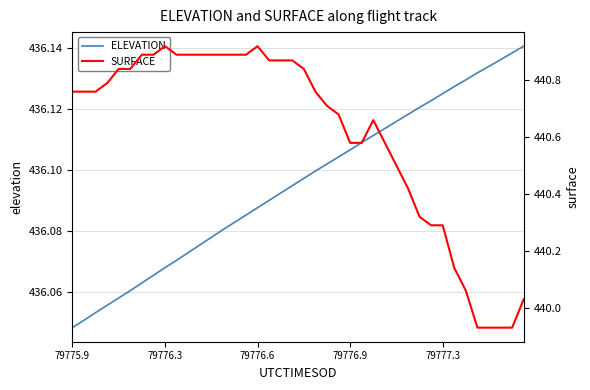

Read the ELEVATION value at 19.

436.1